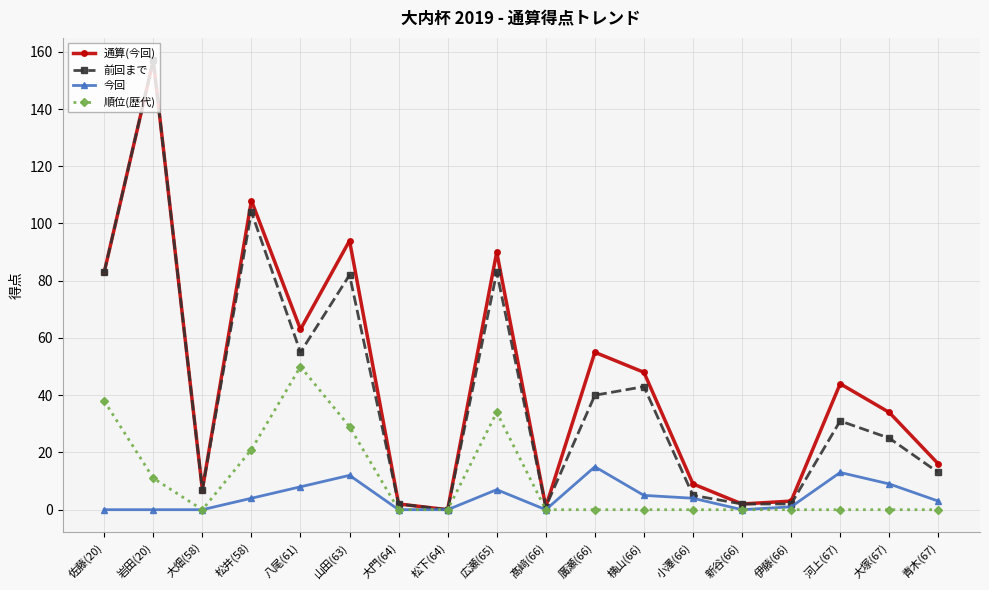

What is the maximum value for 今回?

15